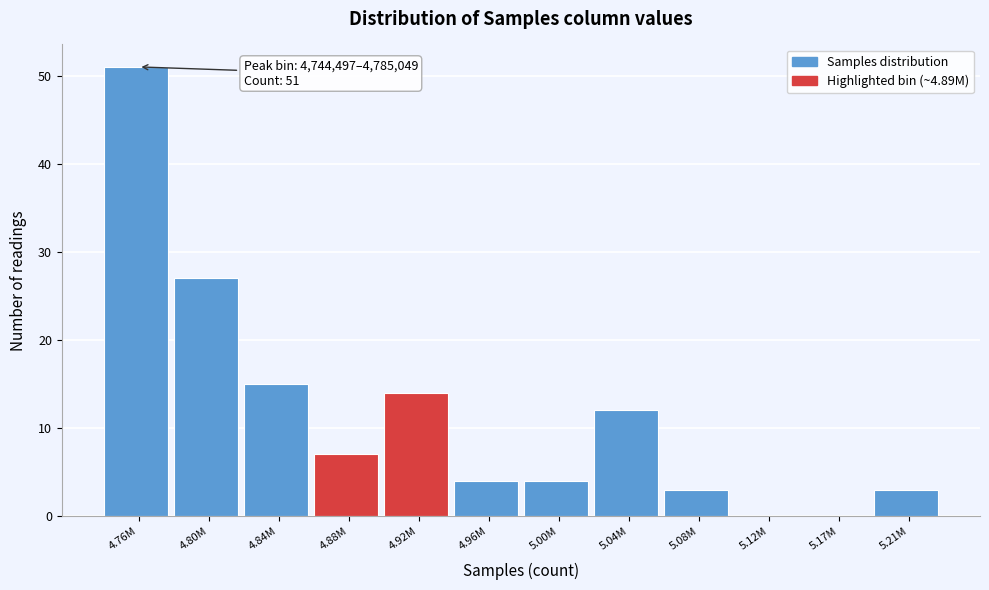

Reading left to right, extract all data points from this chart.

4.76M=51	4.80M=27	4.84M=15	4.88M=7	4.92M=14	4.96M=4	5.00M=4	5.04M=12	5.08M=3	5.12M=0	5.17M=0	5.21M=3